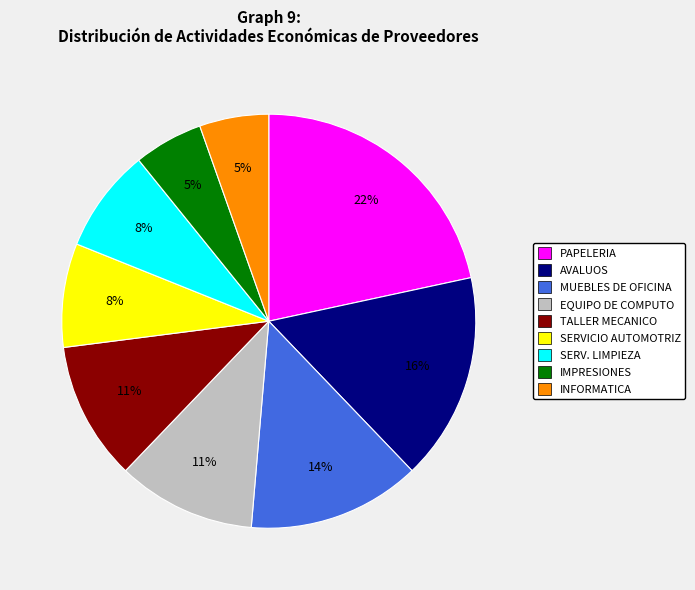

To the nearest percent, what is the average slice percentage?

11%